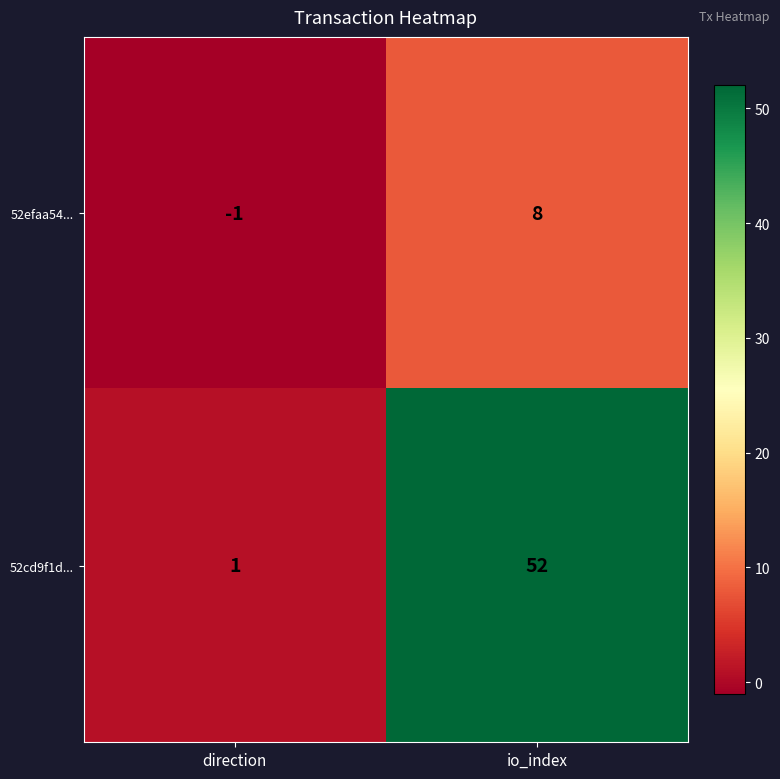

At which category is the sum across all series the highest?

io_index